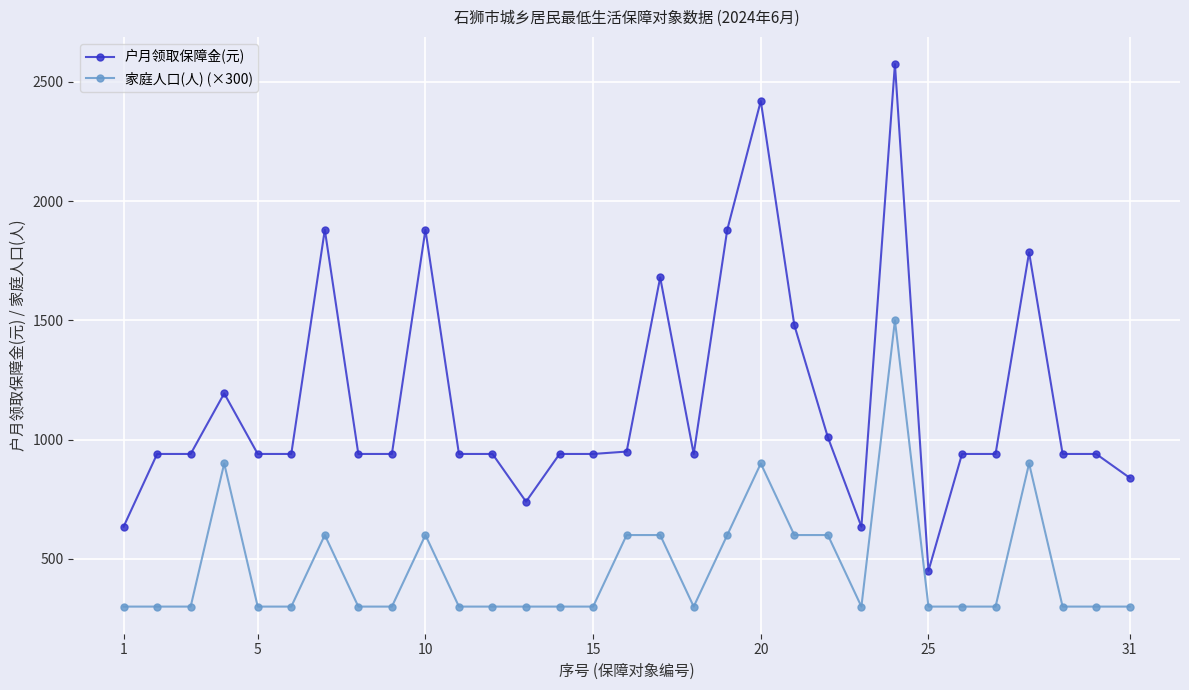

How many values in the 家庭人口(人) (×300) series exceed 300?

11